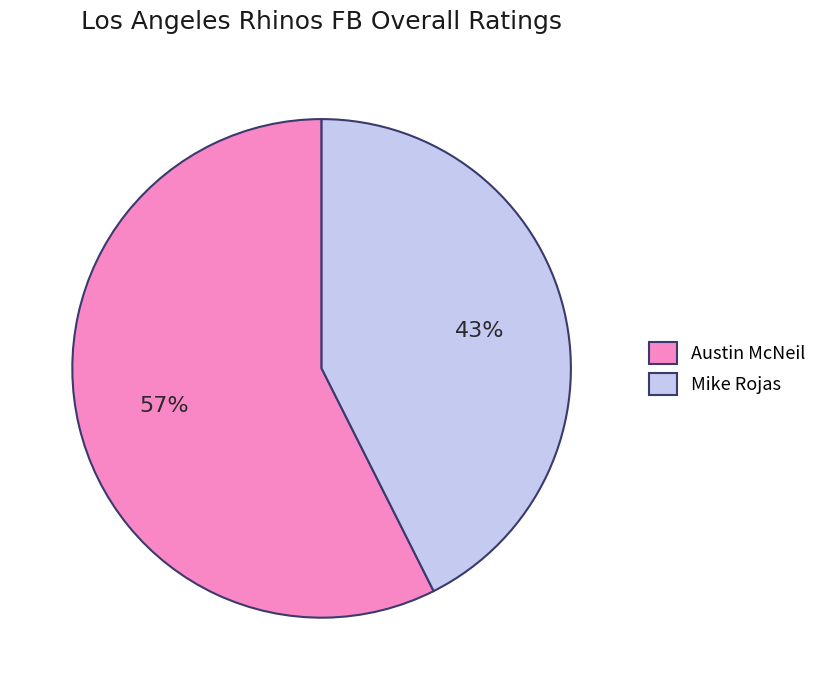

Which slice is the smallest?

Mike Rojas